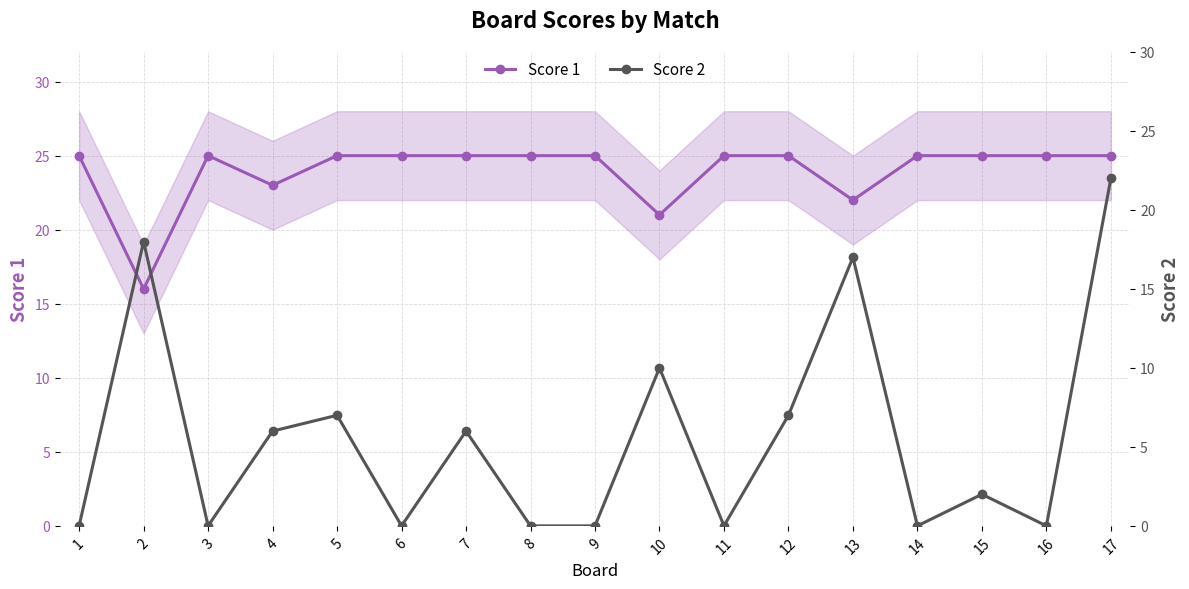

Which has a higher value, 15 or 9?

15